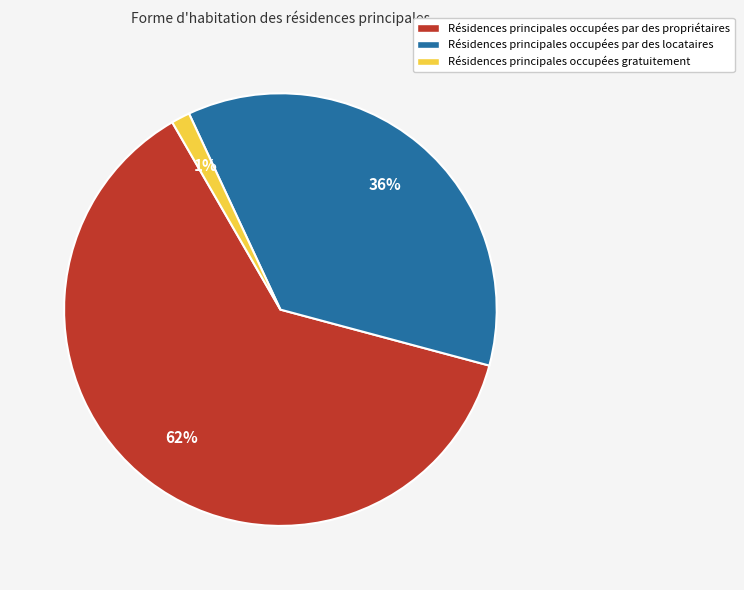

Is there any slice that represents more than half of the pie?

Yes